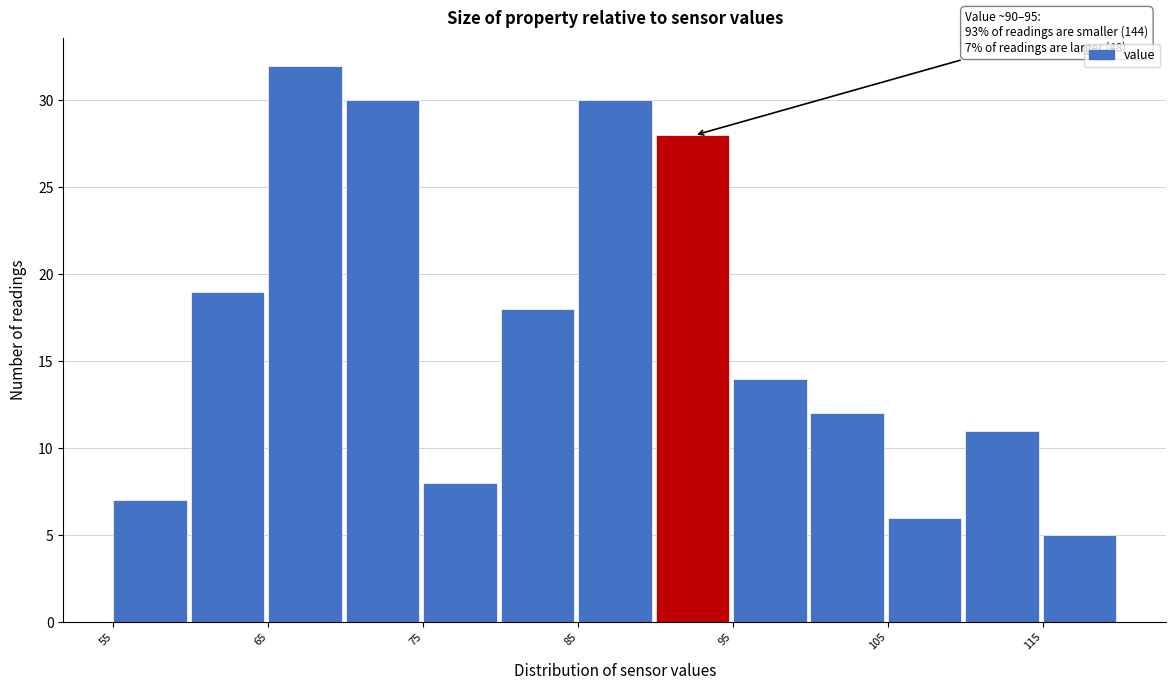

Which range on the x-axis has the tallest bar?

65 to 70